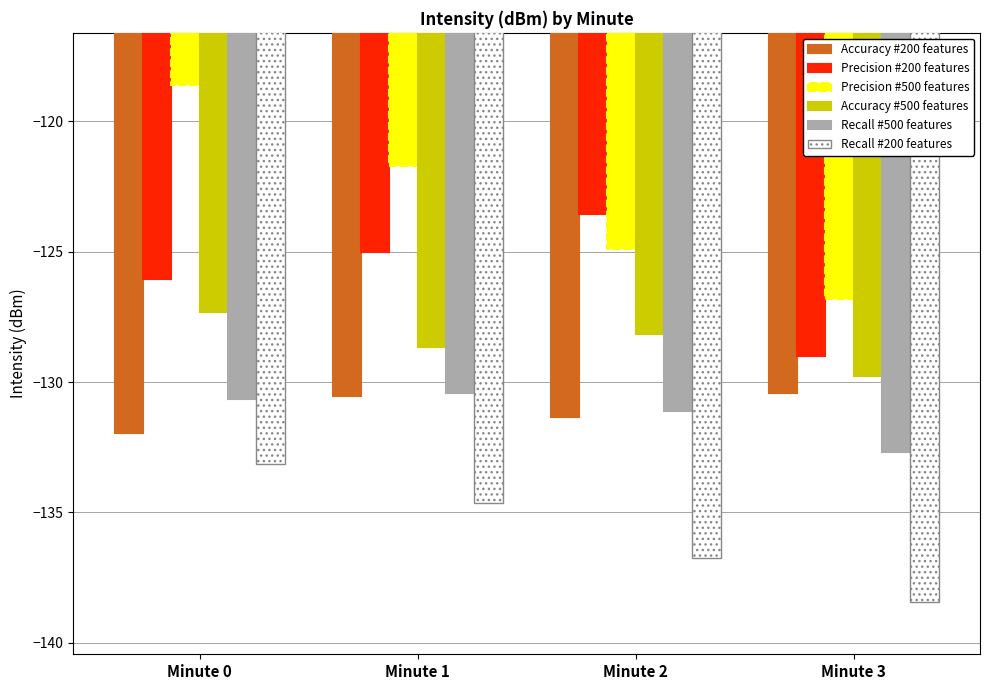

Does the chart contain stacked bars?

No